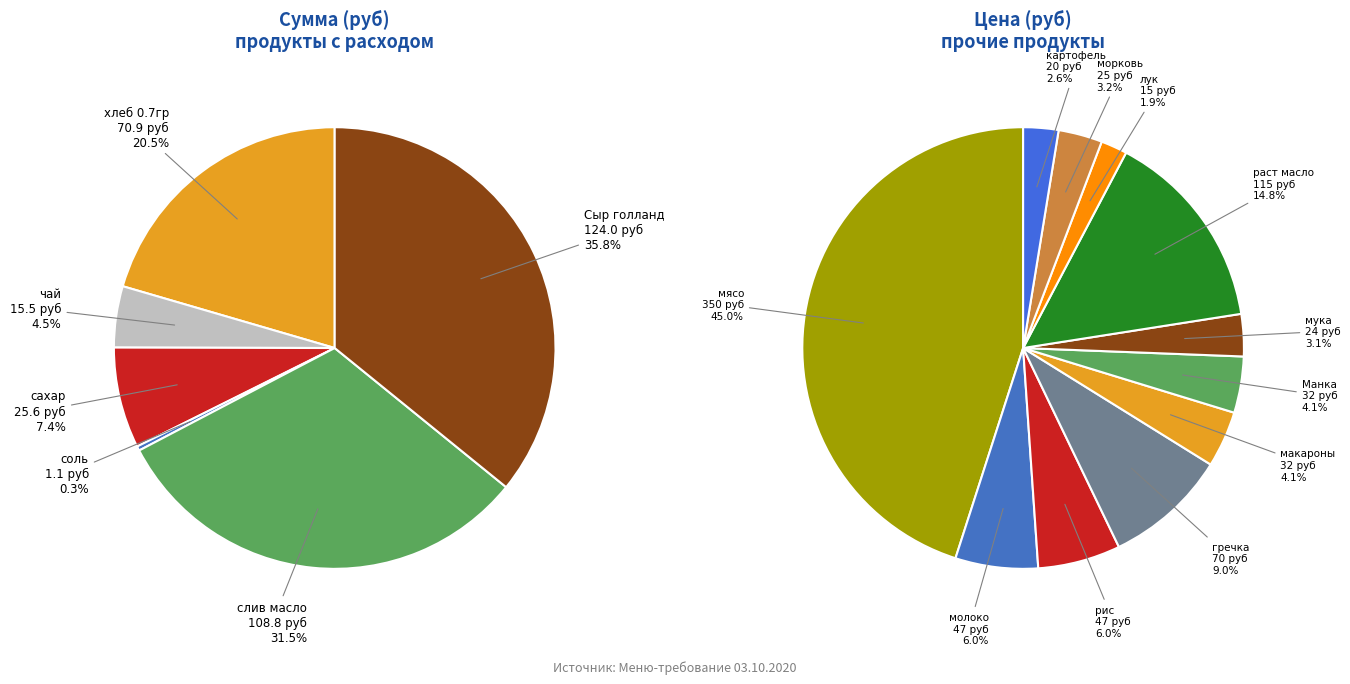

To the nearest percent, what is the combined percentage of хлеб 0.7гр and слив масло?

52%